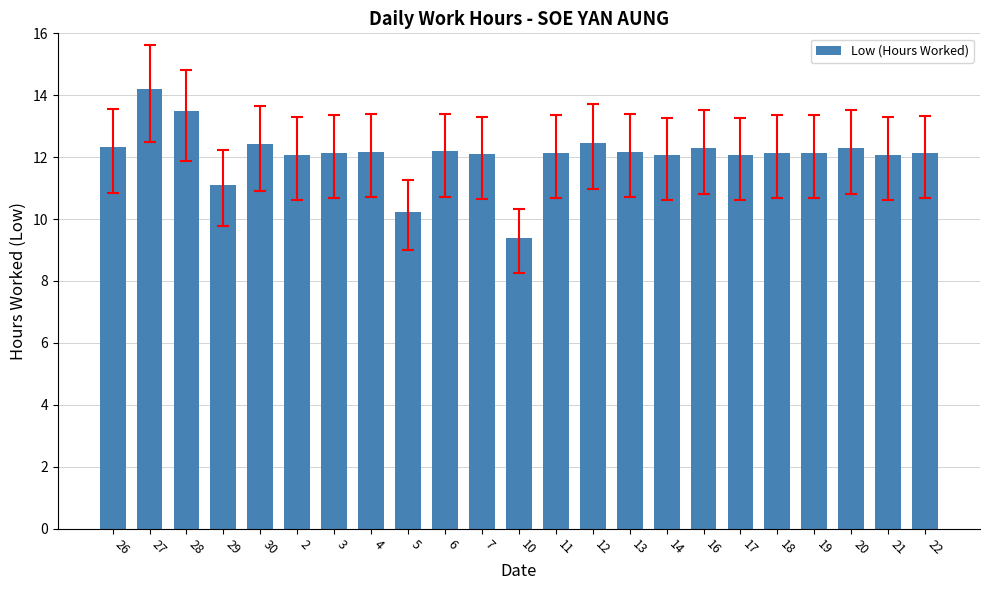

What is the average value?

12.1